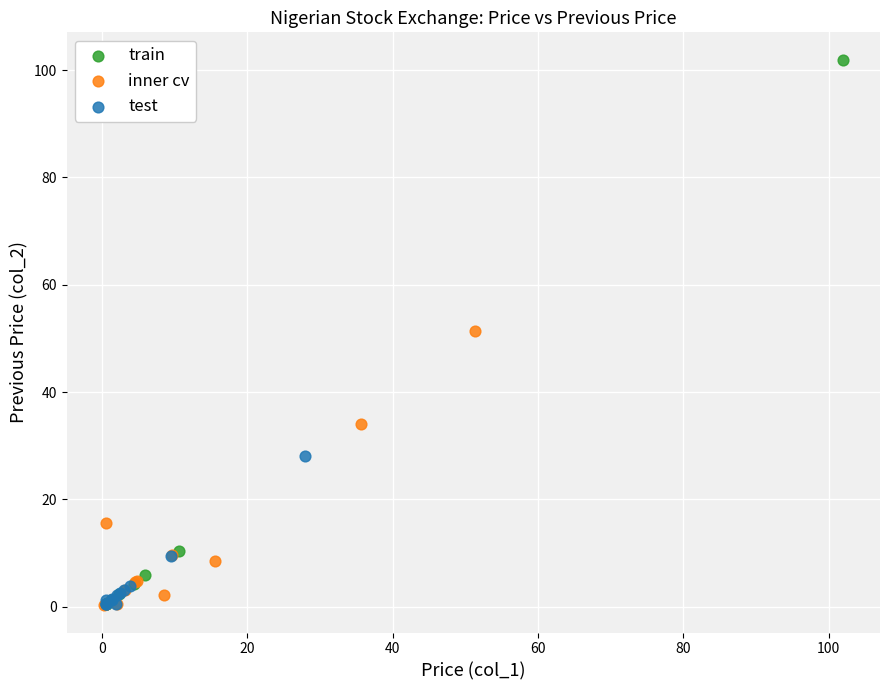

Which series contains the highest Y value?

train